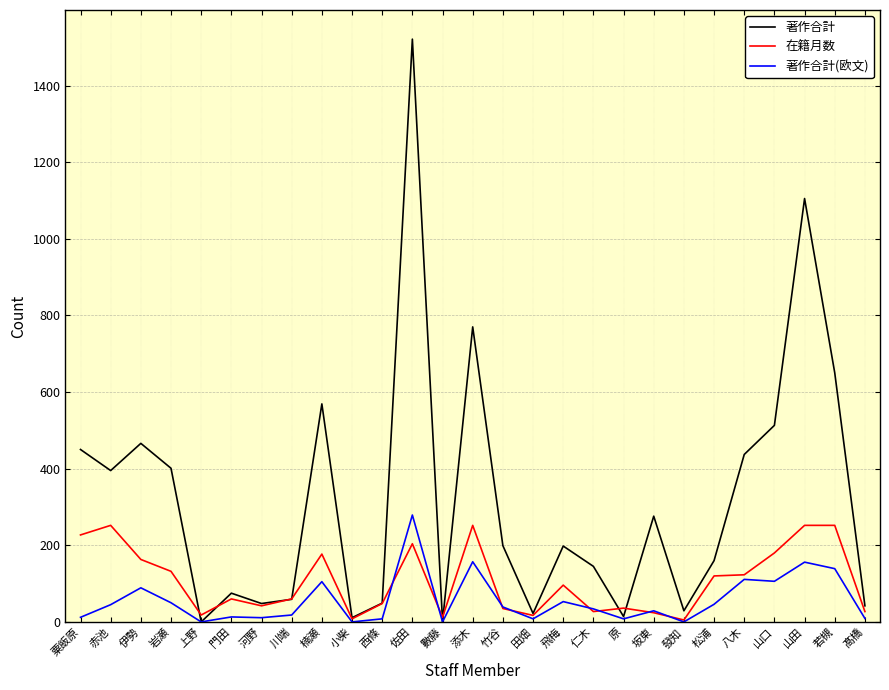

At which label does 著作合計(欧文) reach its peak?

佐田